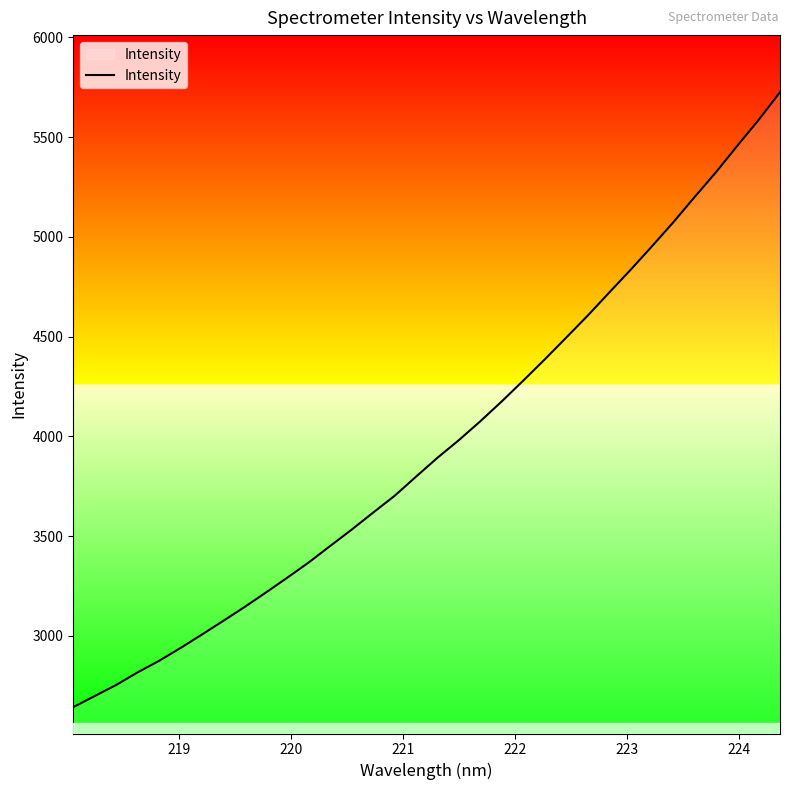

What is the difference between the maximum and minimum values?

3082.3